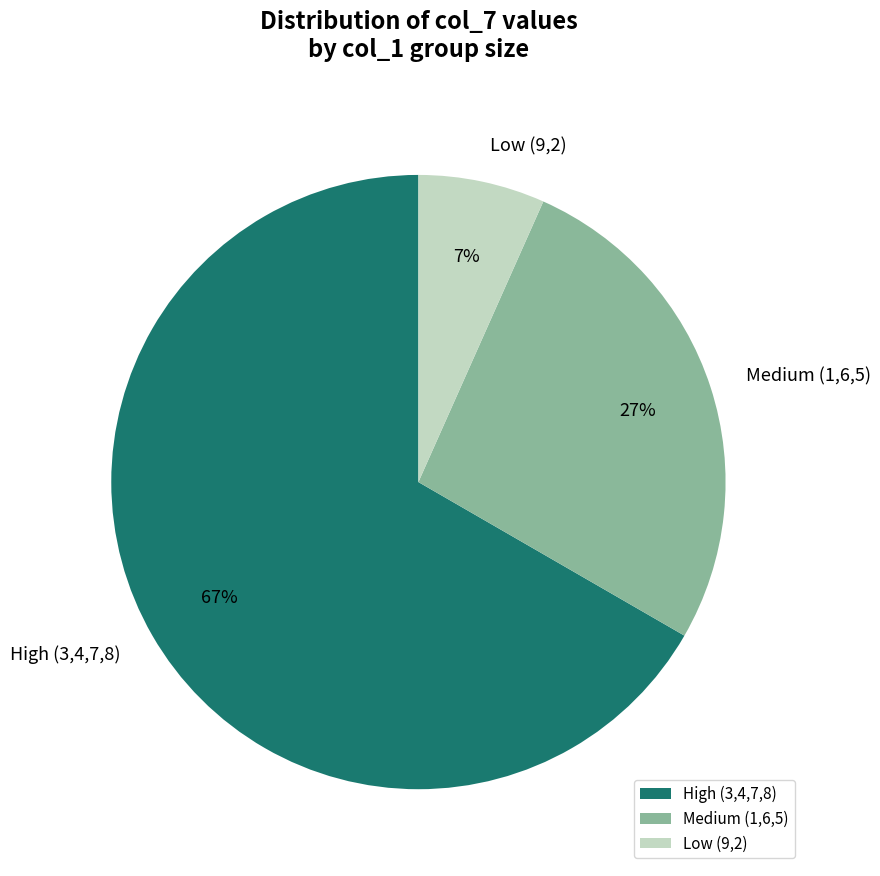

Rank the categories by value from lowest to highest.

Low (9,2), Medium (1,6,5), High (3,4,7,8)